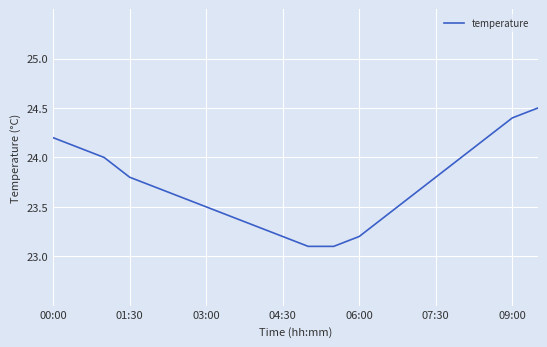

Count the number of categories in the chart.

20